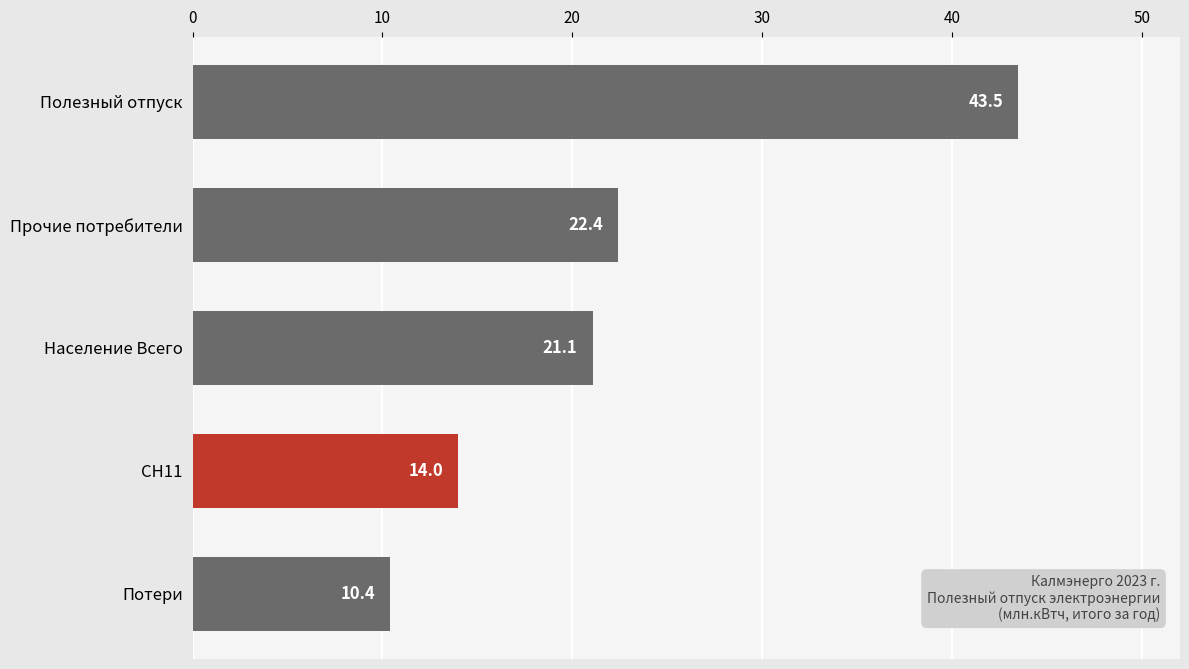

The chart shows a value of 10.4 at Потери. True or false?

True